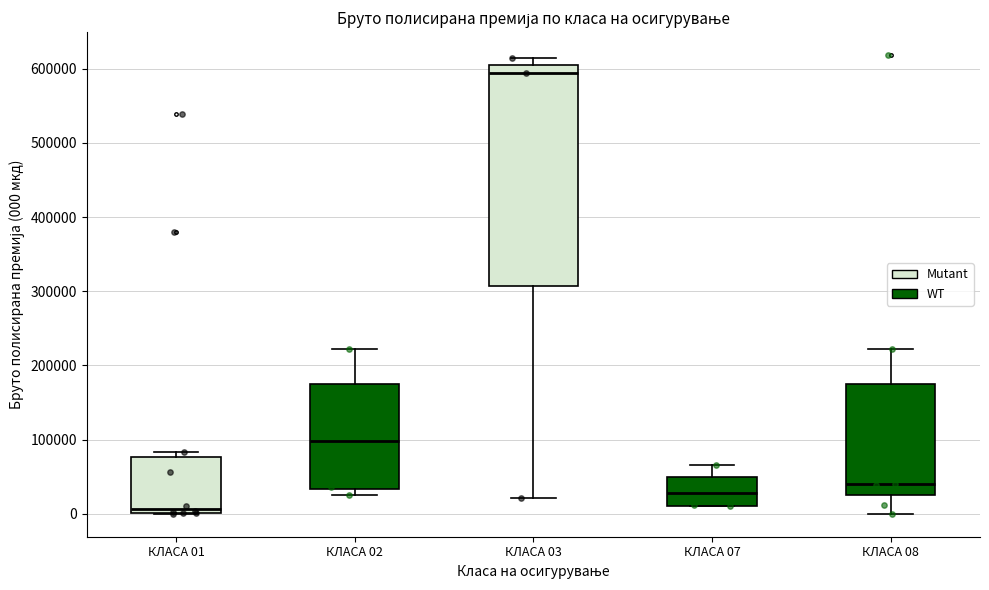

Where does the upper whisker of the box for КЛАСА 07 end on the y-axis? The values are not printed on the chart, so give them approximately, as read against the axis.

70000